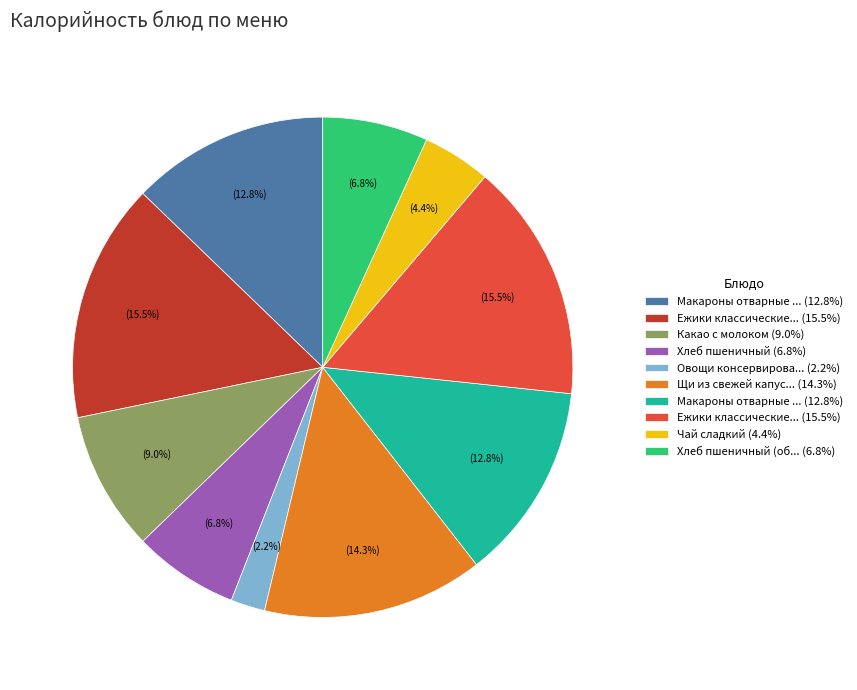

Is there any slice that represents more than half of the pie?

No